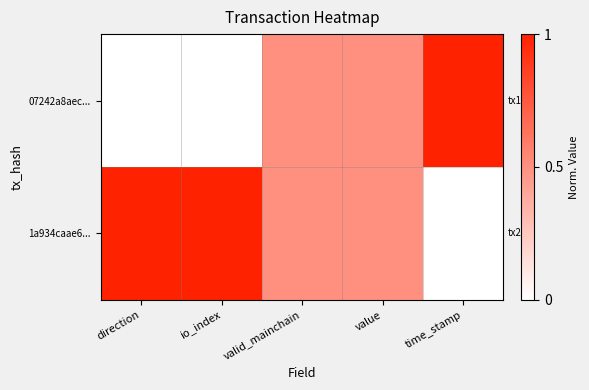

Between io_index and valid_mainchain, which series saw the biggest shift?

07242a8aec...